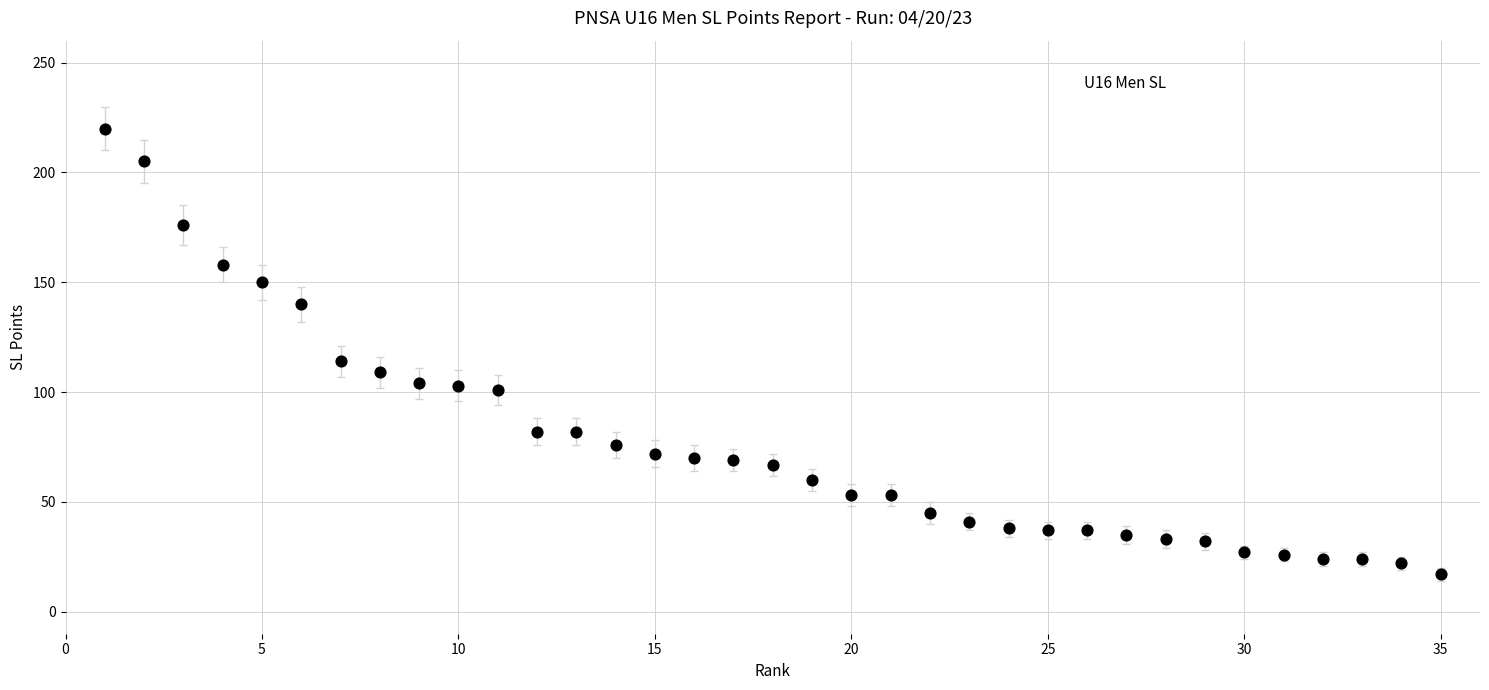

What is the range of Y values (max minus min)?

203